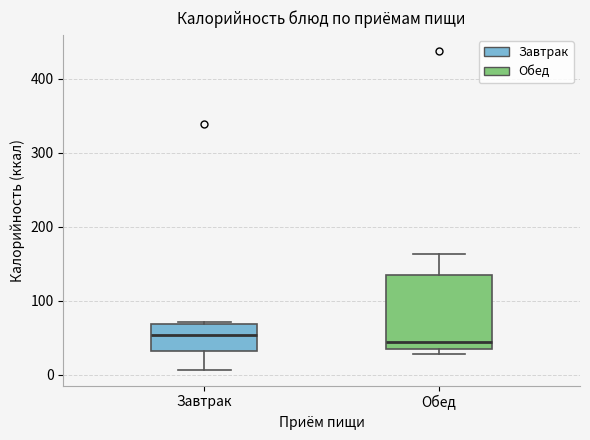

Which box is the tallest, from its lower edge to its upper edge?

Обед